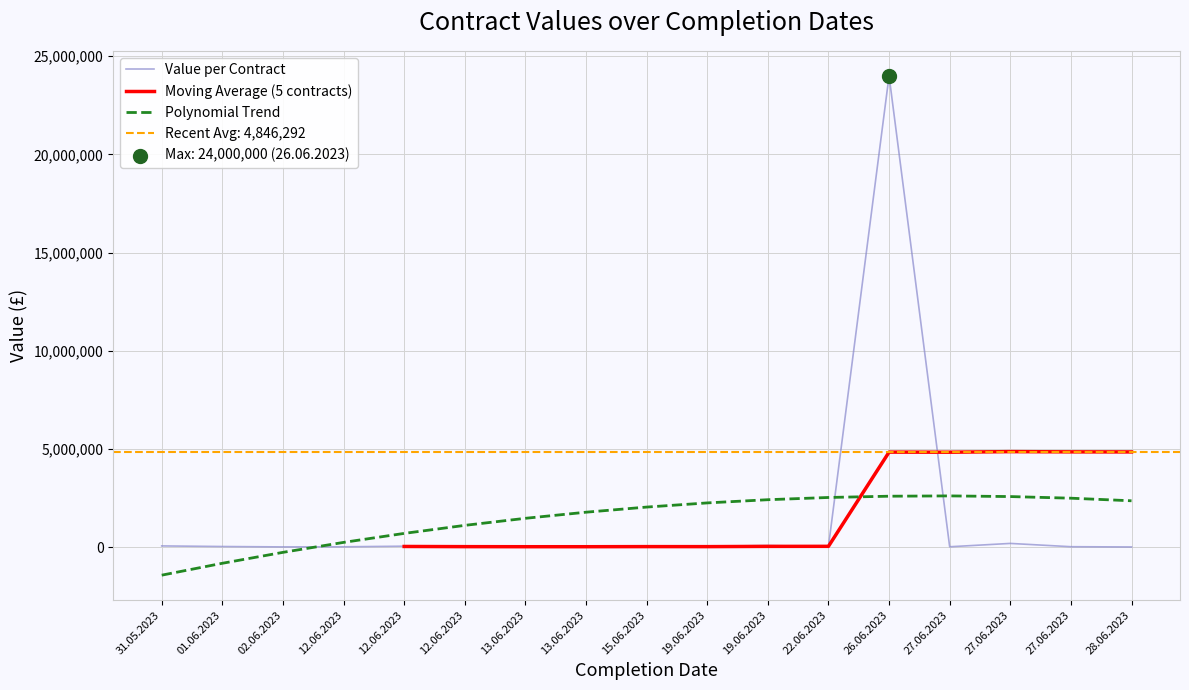

Approximately how many times larger is the value at 12.06.2023 compared to 27.06.2023?

2.7